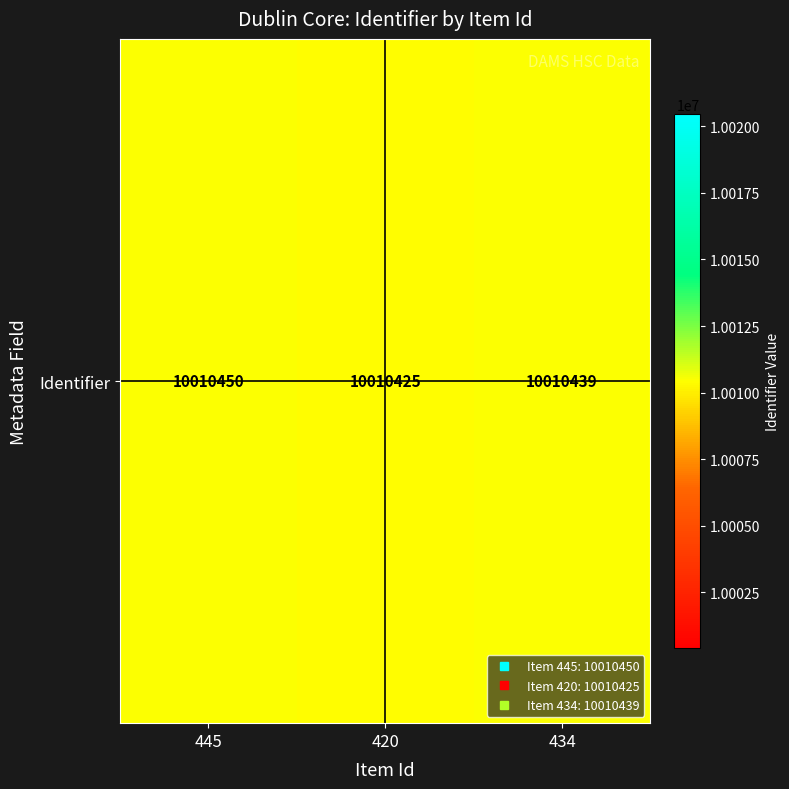

Reading left to right, list all the values displayed in this chart.

445=10010450	420=10010425	434=10010439